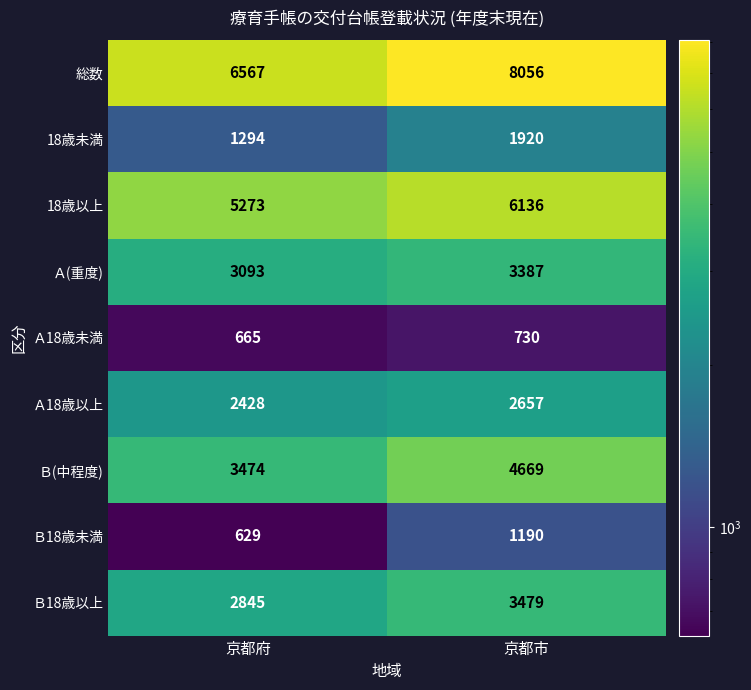

Is it true that Ａ18歳以上 equals 2428 at 京都府?

True